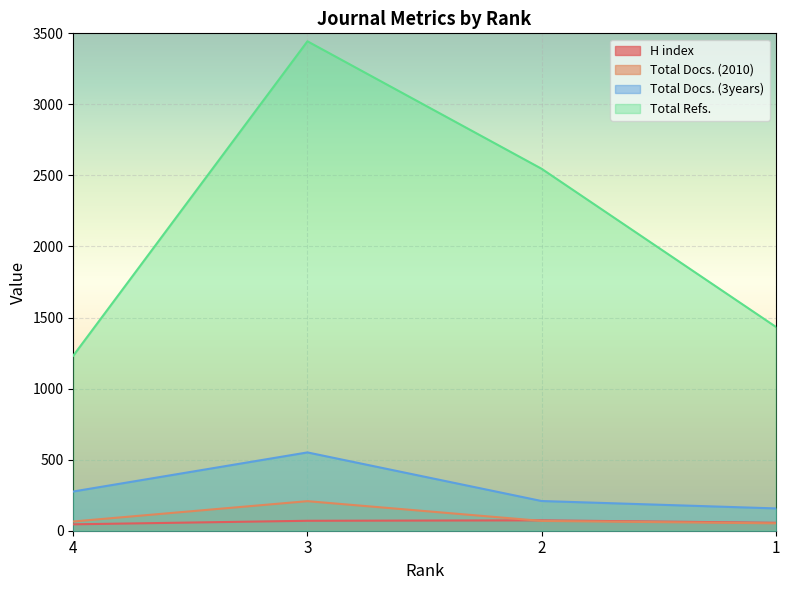

What is the difference between the Total Docs. (3years) values at 1 and 4?

119